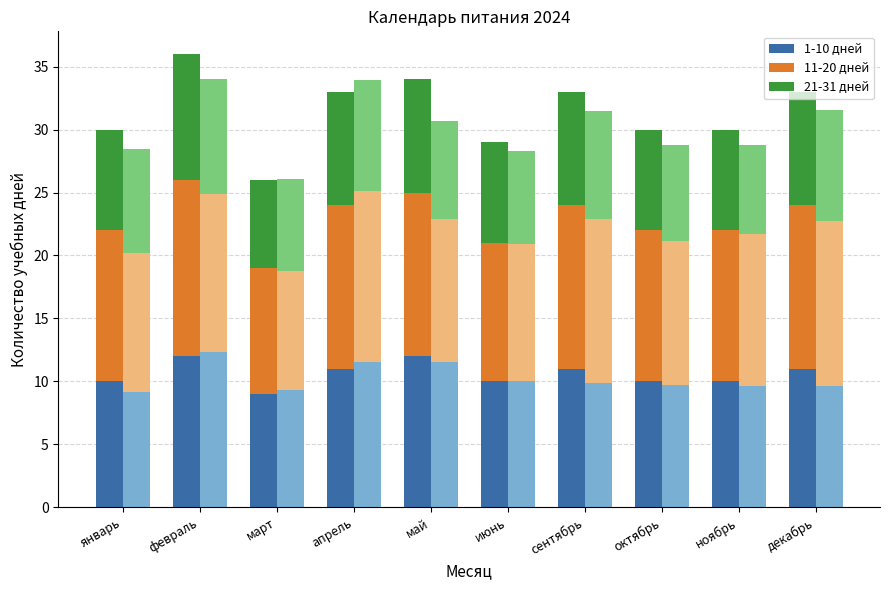

Count the number of data series in this chart.

3